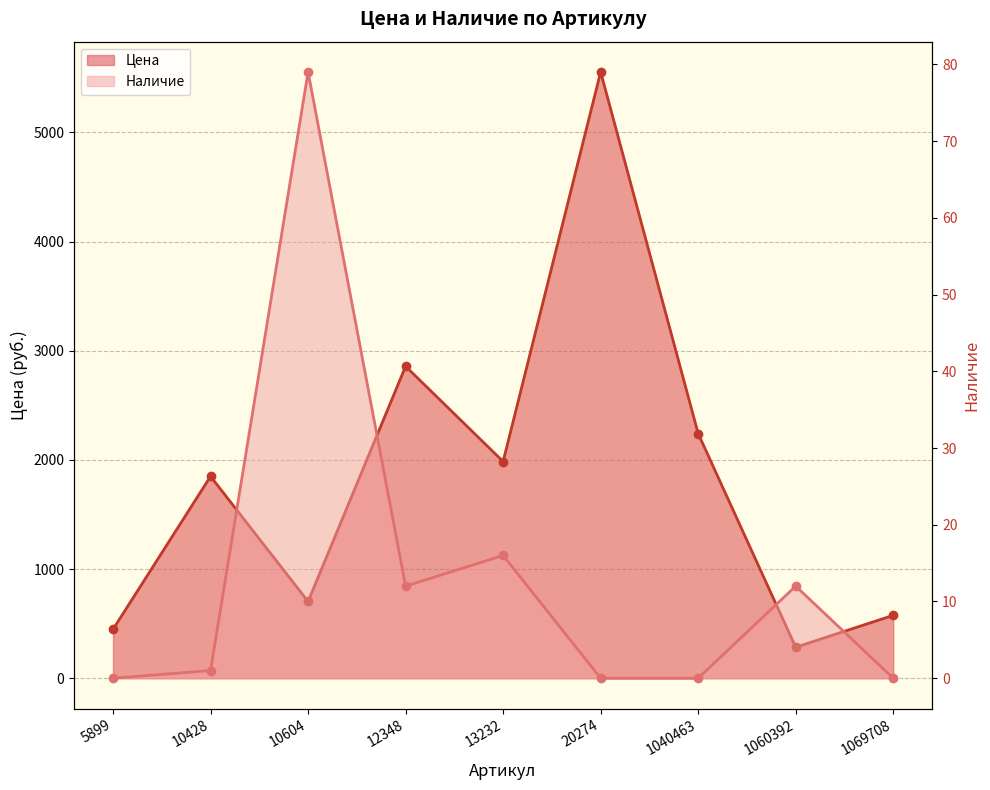

How many values in the Цена series are below 1849?

4